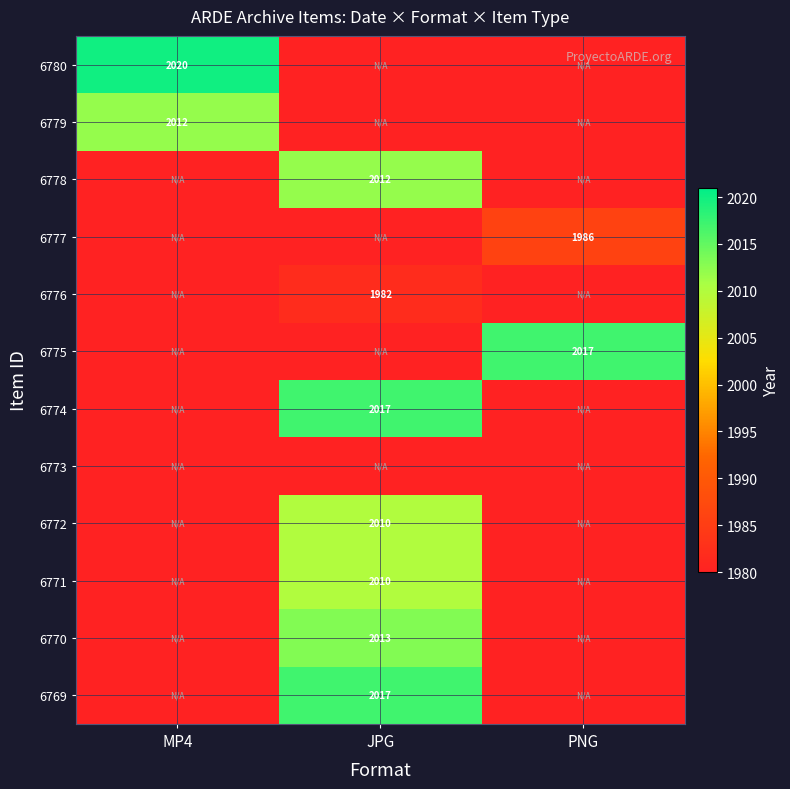

At JPG, list the series in order from smallest to largest.

6780, 6779, 6777, 6775, 6773, 6776, 6772, 6771, 6778, 6770, 6774, 6769